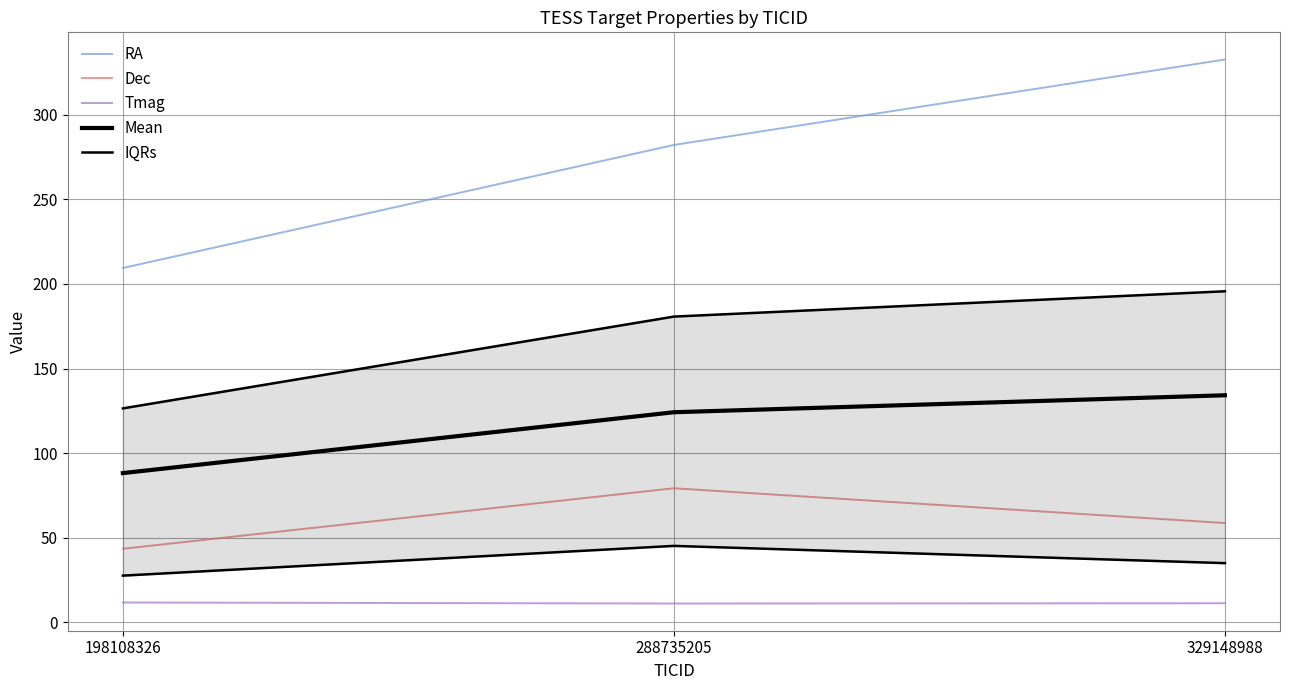

How many lines are shown in the chart?

5